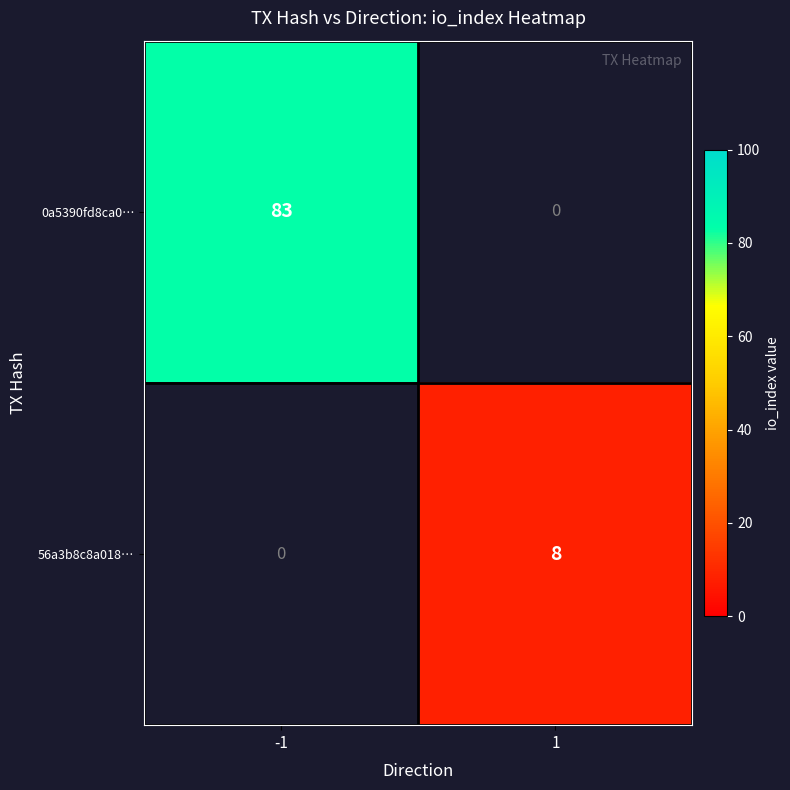

The 0a5390fd8ca0… series shows 83 at -1. True or false?

True